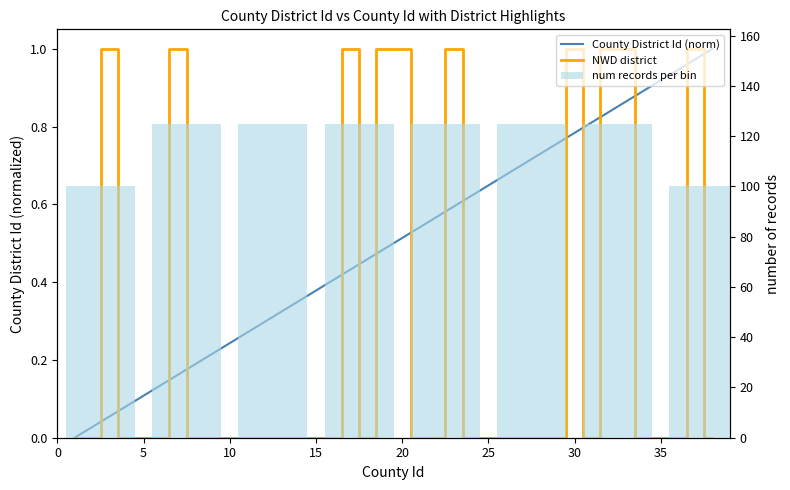

What is the sum of all values?

19.0